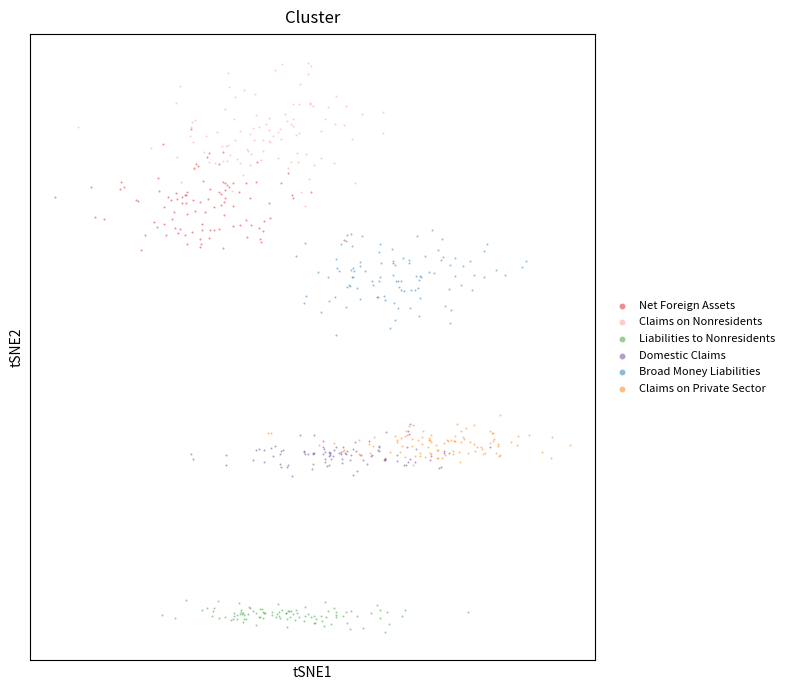

Which series has the widest spread of Y values?

Claims on Nonresidents